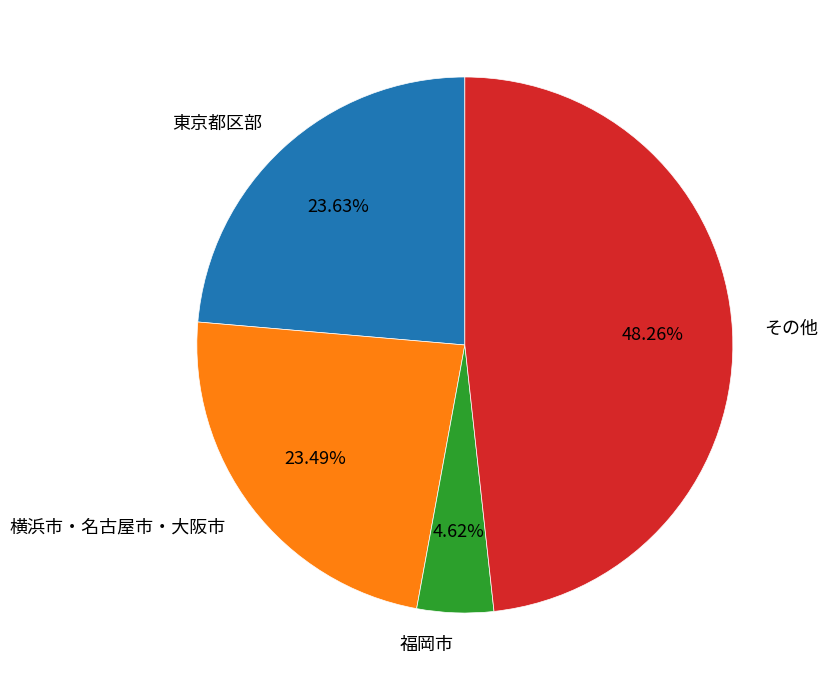

Which category has the smallest portion of the pie?

福岡市